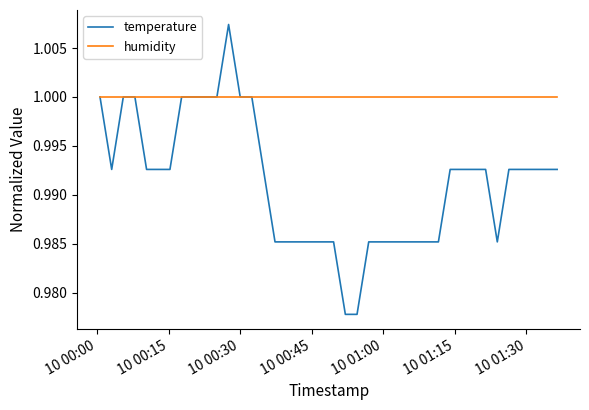

Which series has the largest total across all categories?

humidity